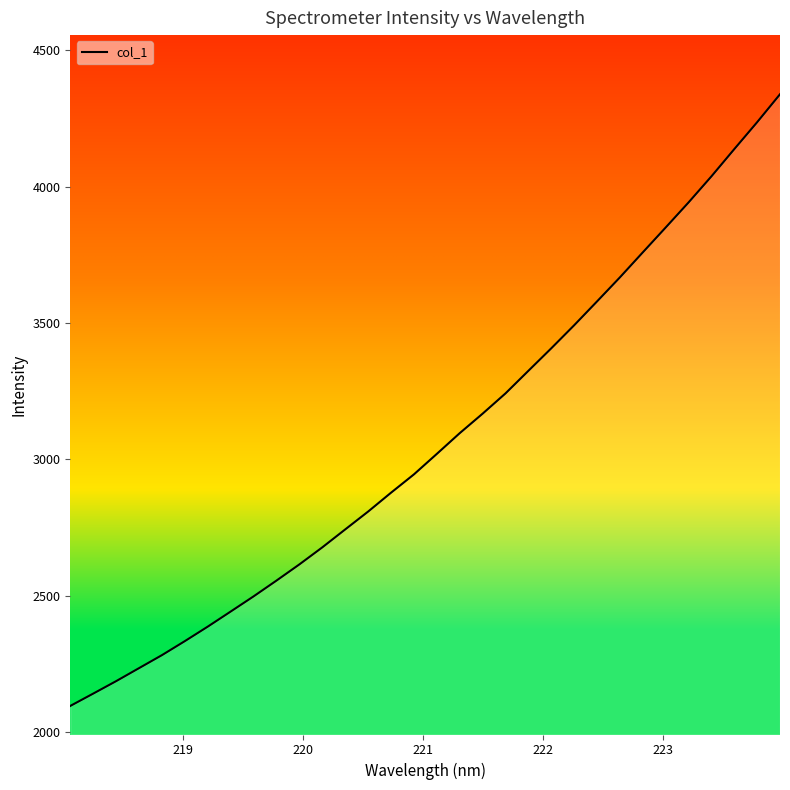

What is the smallest value displayed?

2095.2